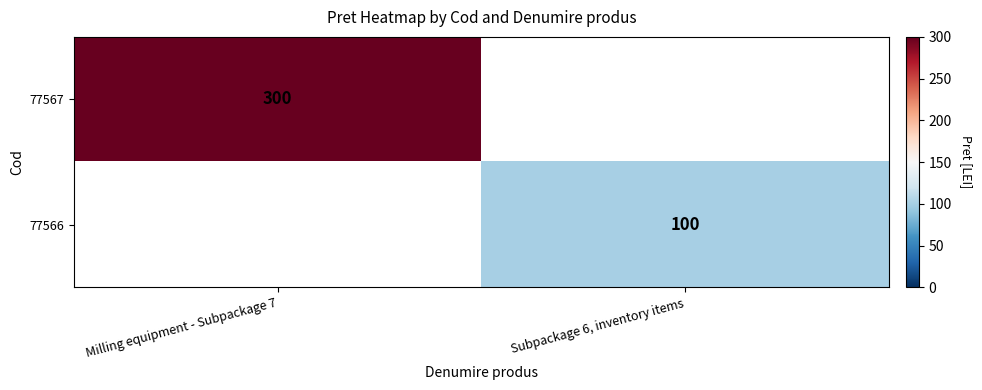

Which category has the lowest value across all series?

Subpackage 6, inventory items